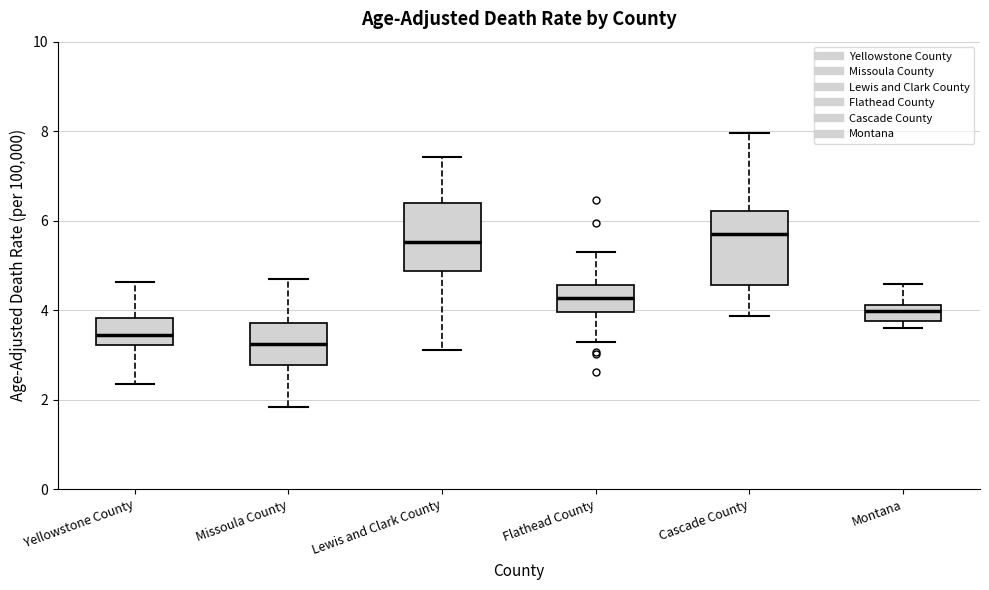

Where does the median line of the box for Montana sit on the y-axis? The values are not printed on the chart, so give them approximately, as read against the axis.

4.0